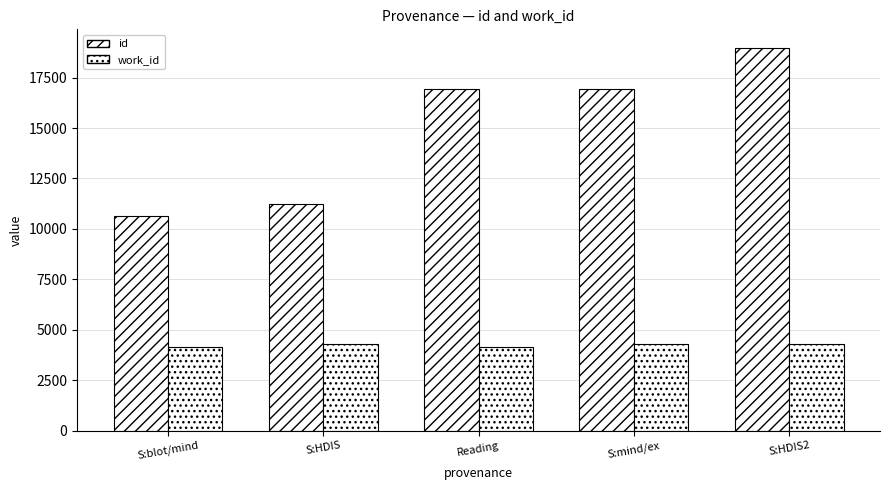

Count the number of categories in the chart.

5